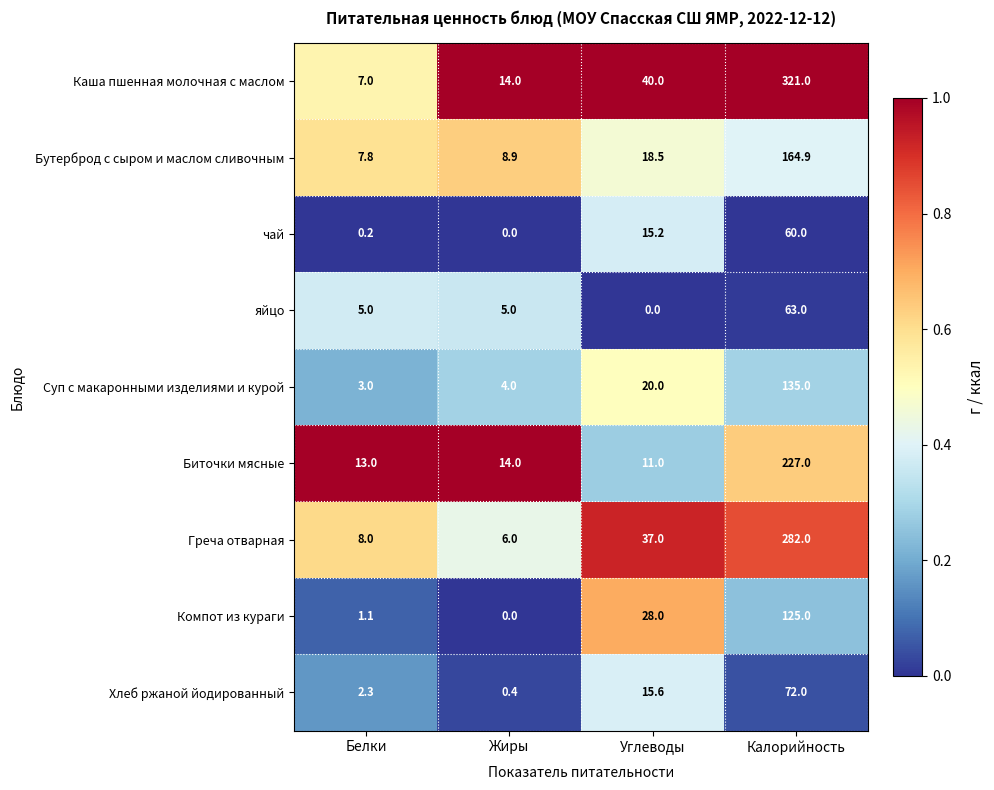

What is the total value across all series at Жиры?

52.3